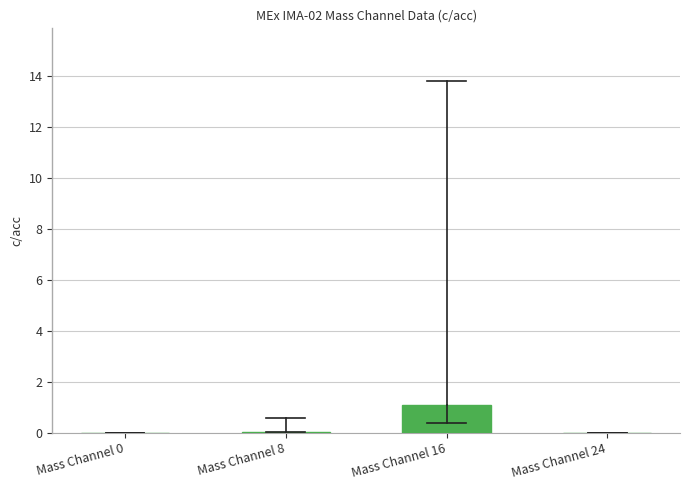

The value at Mass Channel 24 is -0.5. True or false?

False